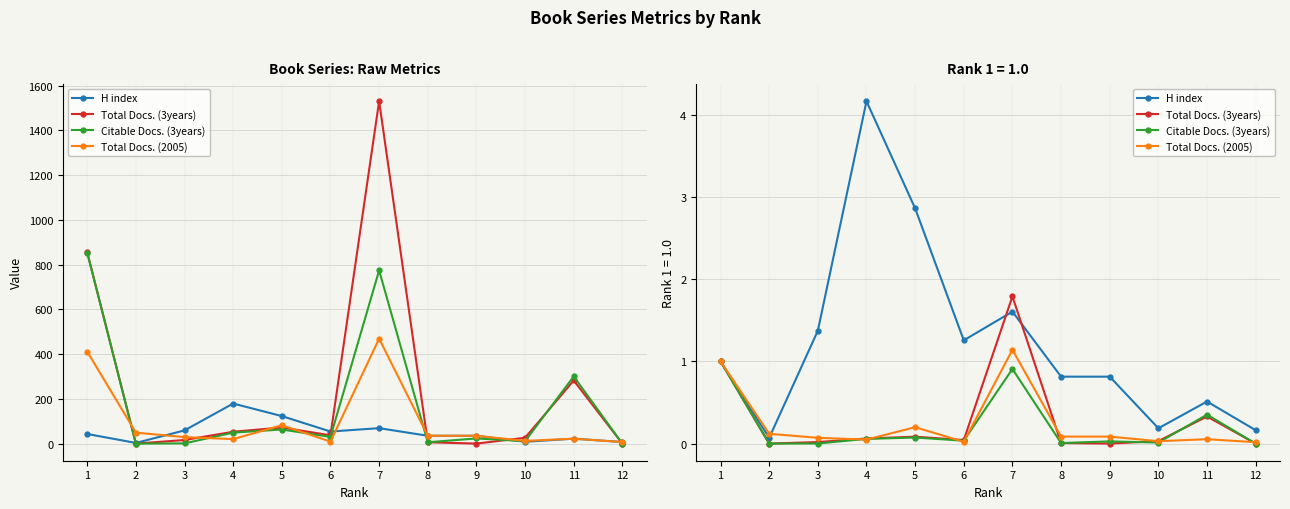

Count the number of data series in this chart.

4